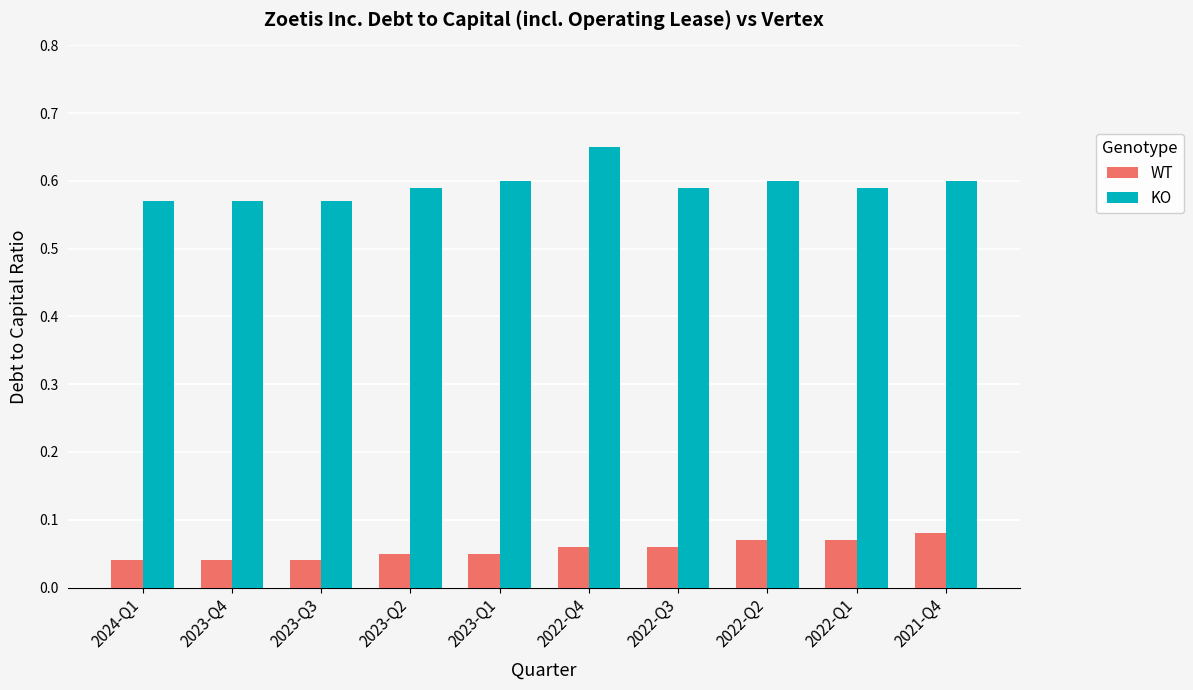

Count the WT values in the range 0 to 1.

10